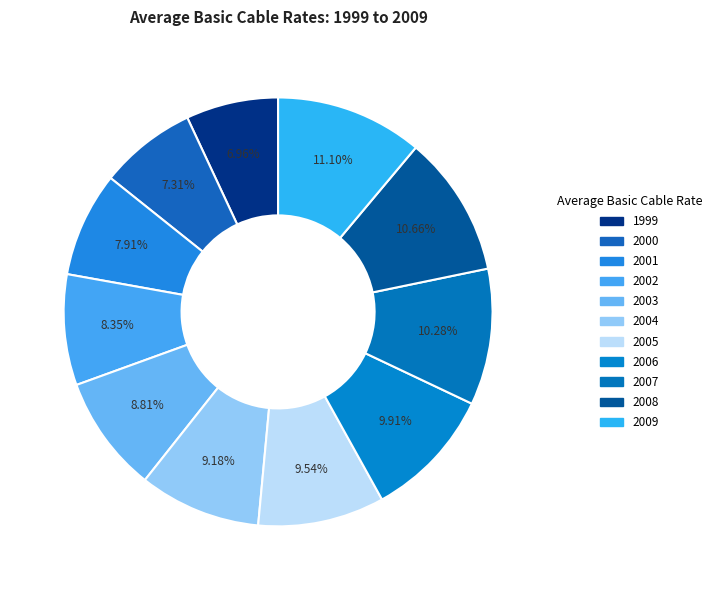

Between 2008 and 2003, which is larger?

2008